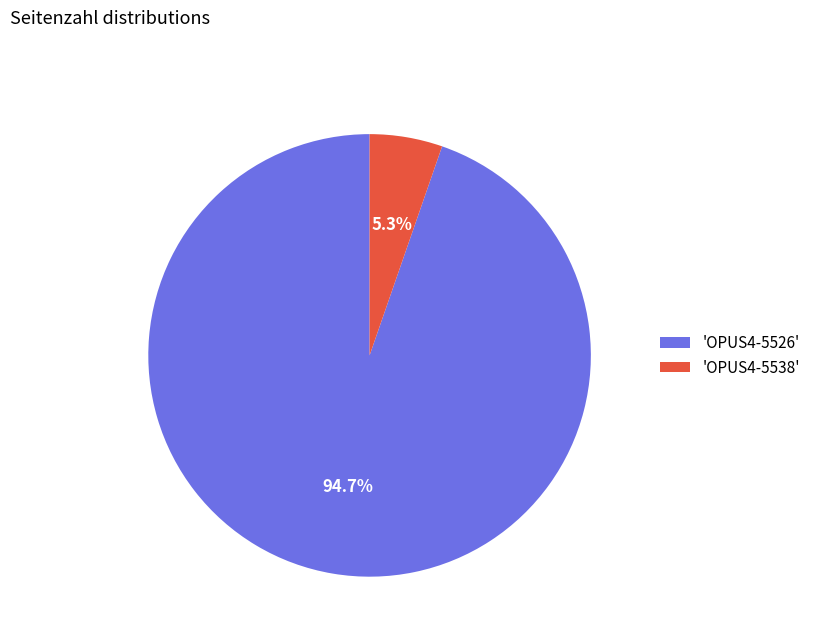

How many segments does this pie chart have?

2